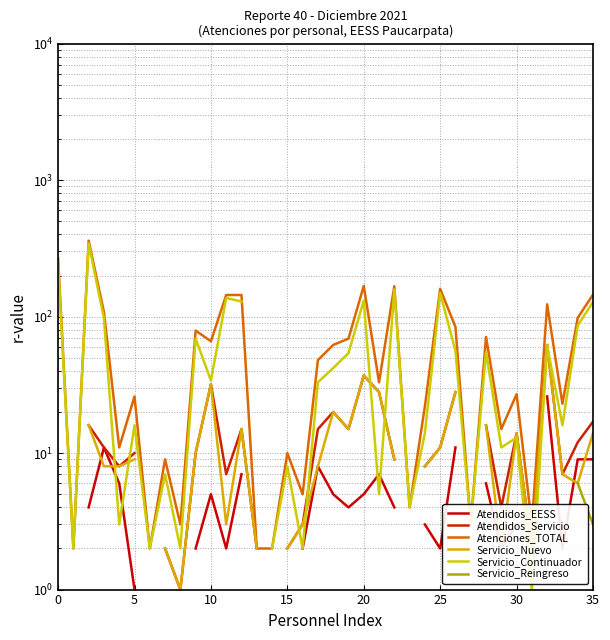

True or false: Servicio_Nuevo has more than 0 points higher than both neighbors.

True